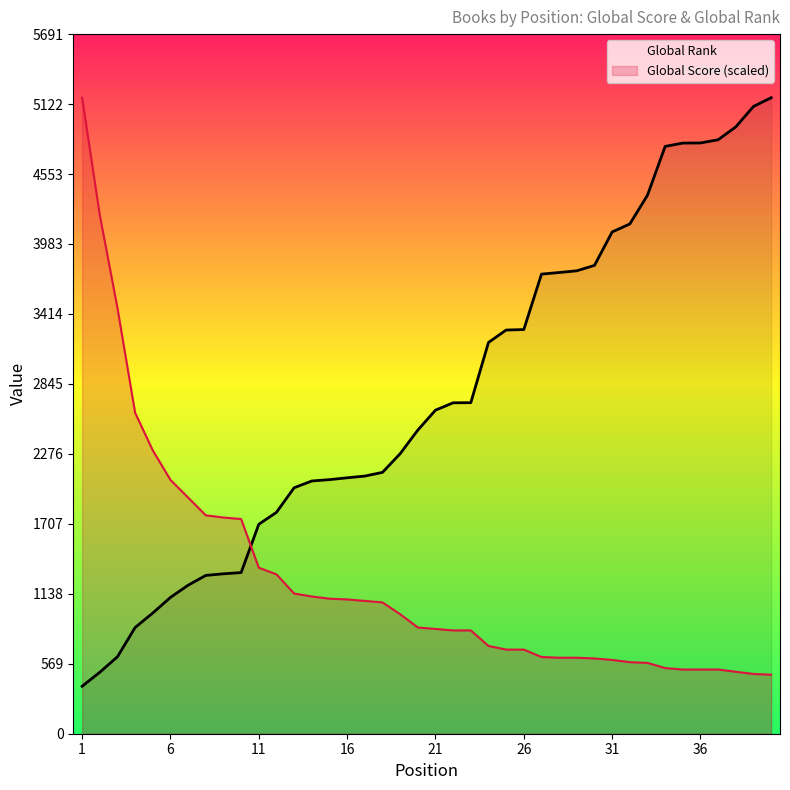

Rank the series at 21 from highest to lowest value.

Global Rank, Global Score (scaled)